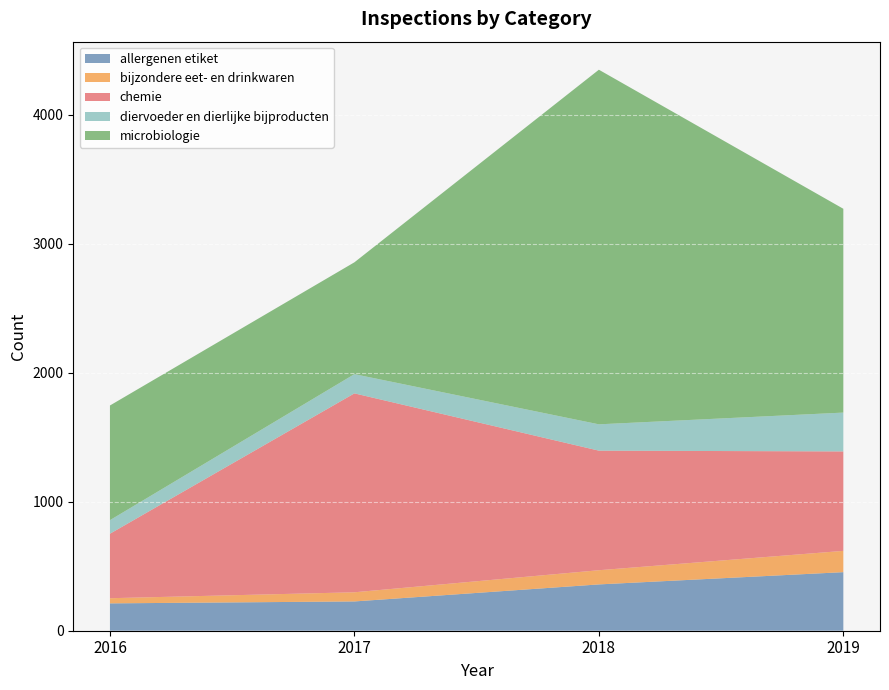

Reading right to left, list all the values displayed in this chart.

allergenen etiket: 454	359	227	212
bijzondere eet- en drinkwaren: 165	110	71	40
chemie: 771	927	1542	500
diervoeder en dierlijke bijproducten: 301	204	149	105
microbiologie: 1580	2749	867	889